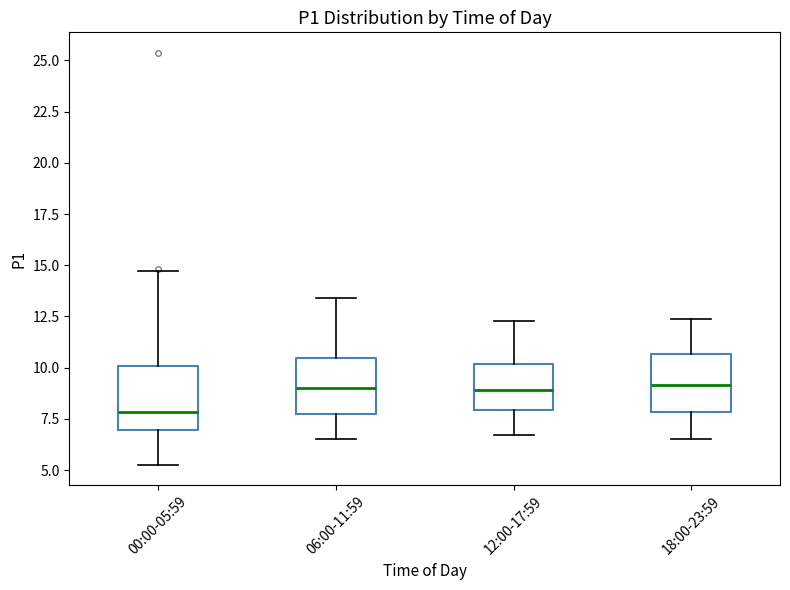

Reading left to right, read every box against the y-axis: the position of its median line, the range the box covers, and the ends of its whiskers. The values are not printed on the chart, so give them approximately, as read against the axis.

00:00-05:59: median 8.0, box 7.0 to 10.0, whiskers 5.5 to 14.5
06:00-11:59: median 9.0, box 7.5 to 10.5, whiskers 6.5 to 13.5
12:00-17:59: median 9.0, box 8.0 to 10.0, whiskers 6.5 to 12.5
18:00-23:59: median 9.0, box 8.0 to 10.5, whiskers 6.5 to 12.5